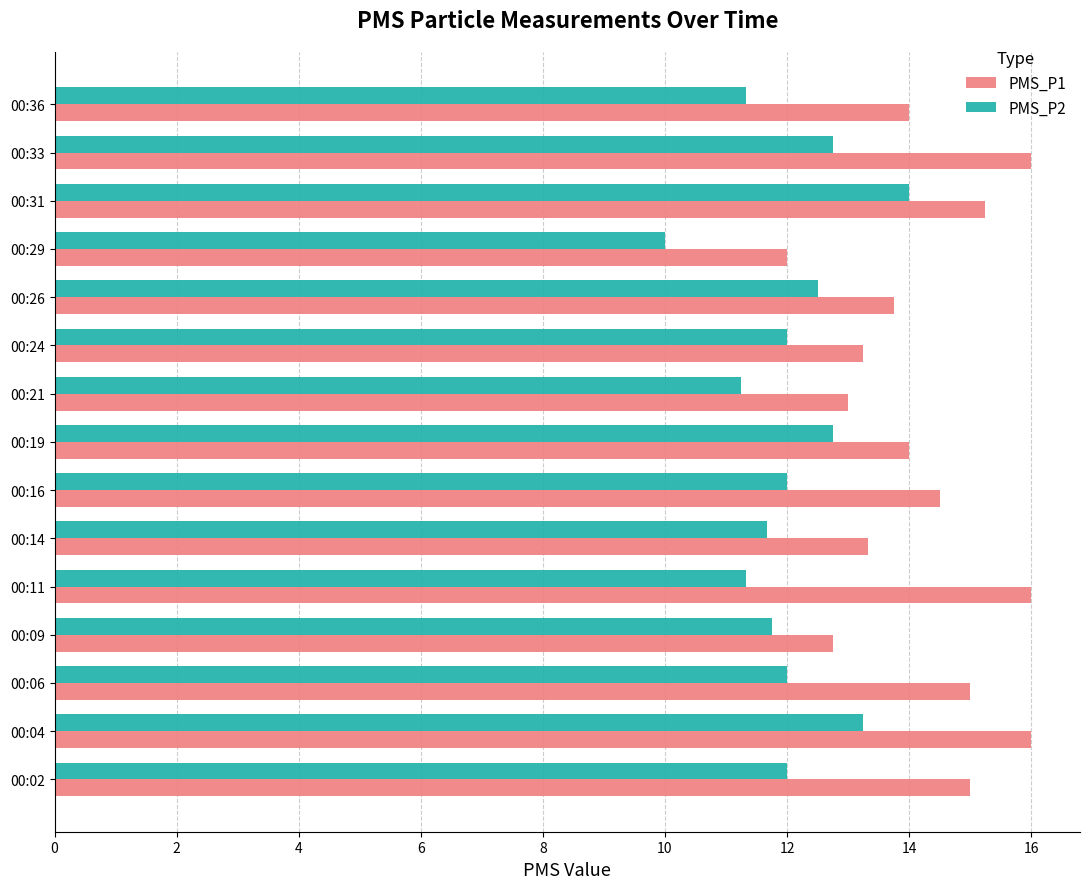

What is the sum of the PMS_P2 values at 00:06 and 00:31?

26.0